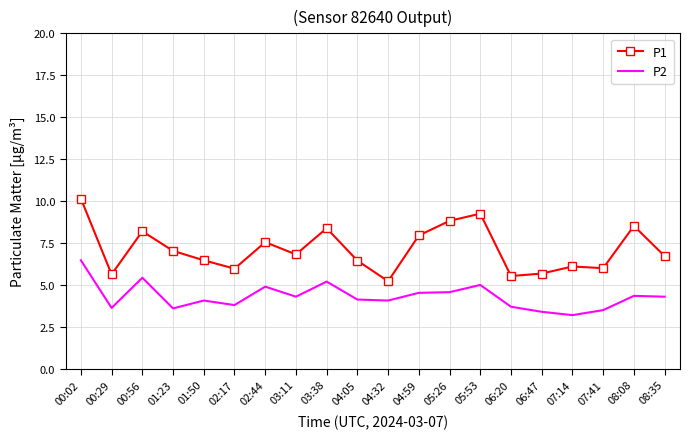

Rank the series by their maximum value, from lowest to highest.

P2, P1